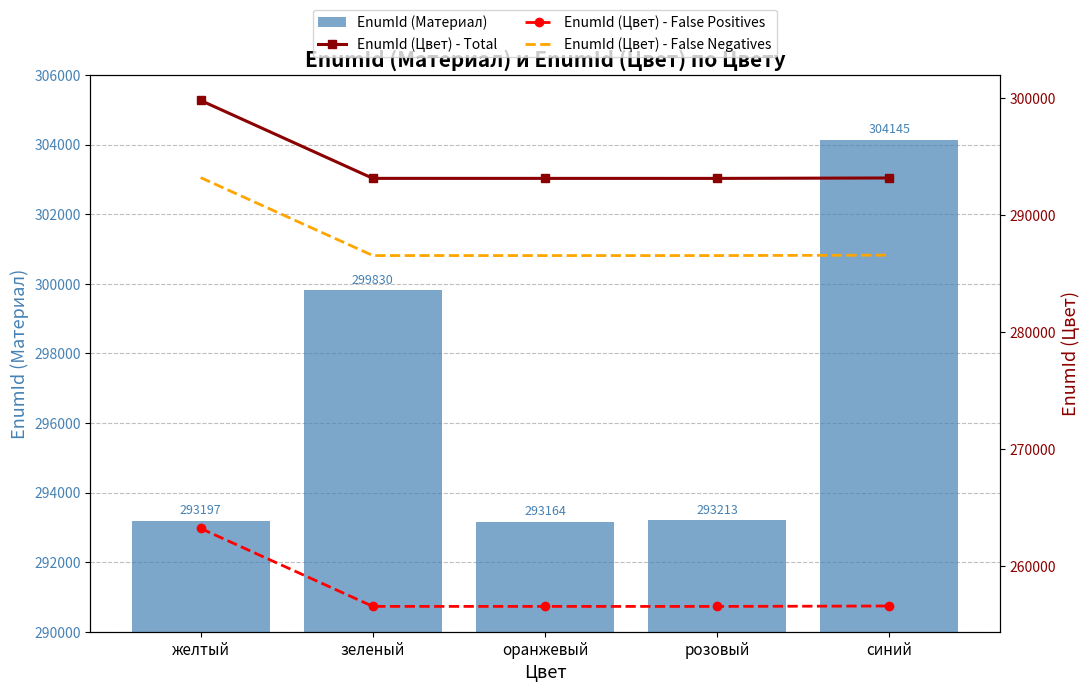

At which category is the sum across all series the highest?

желтый